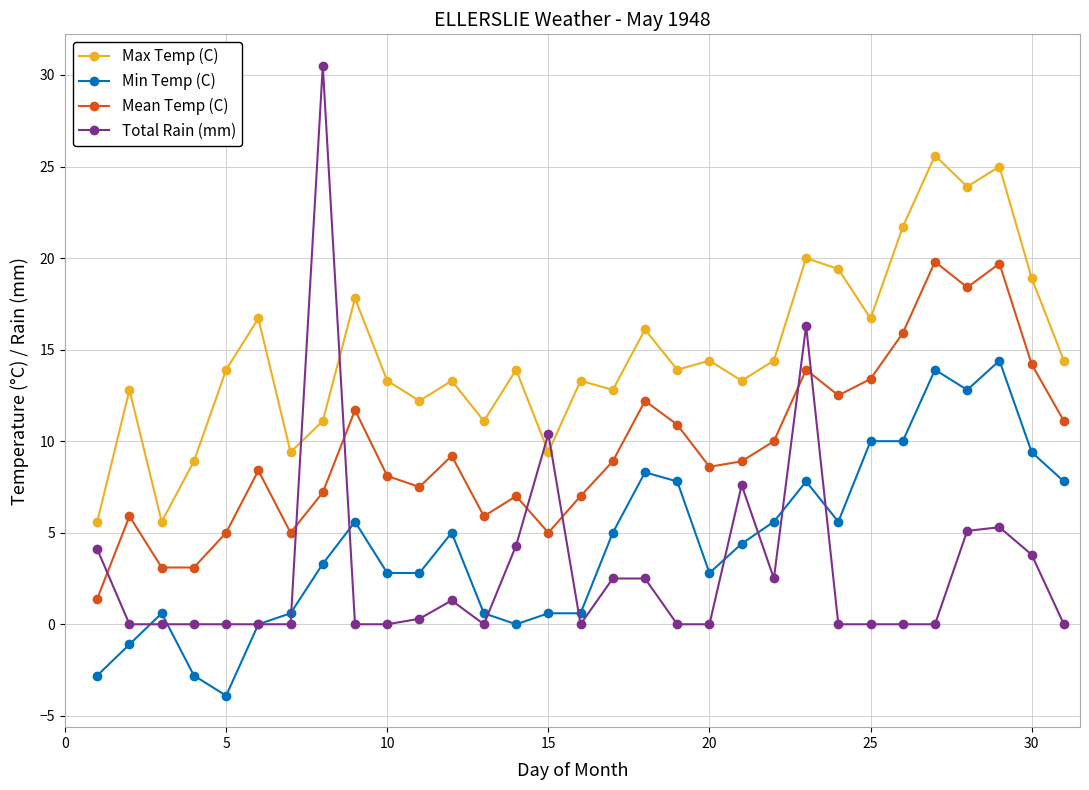

True or false: Min Temp (C) and Max Temp (C) intersect in this chart.

False